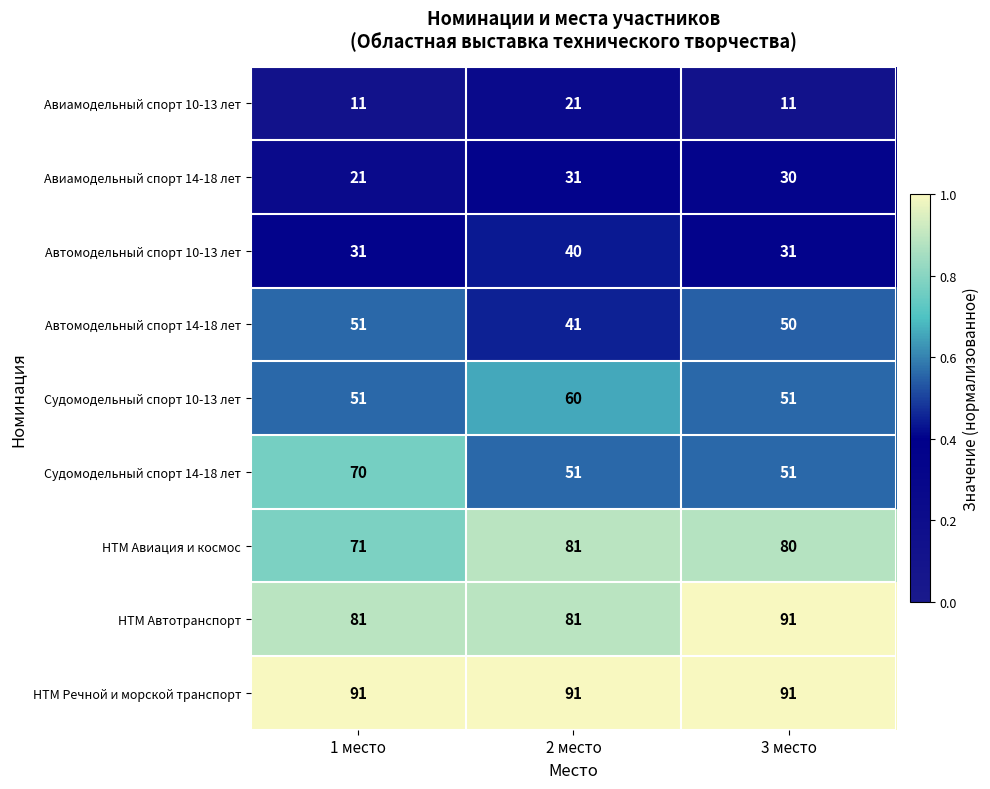

Is the value of Судомодельный спорт 14-18 лет at 2 место greater than the value of НТМ Речной и морской транспорт at 2 место?

No